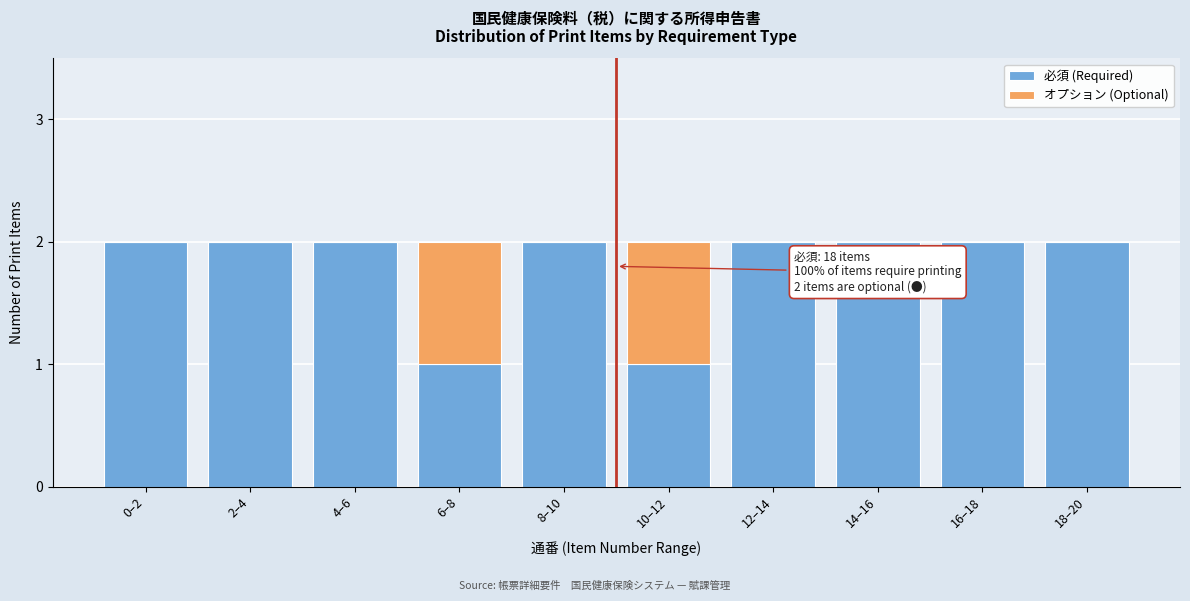

Reading right to left, list the values for the 必須 (Required) series.

18–20=2	16–18=2	14–16=2	12–14=2	10–12=1	8–10=2	6–8=1	4–6=2	2–4=2	0–2=2